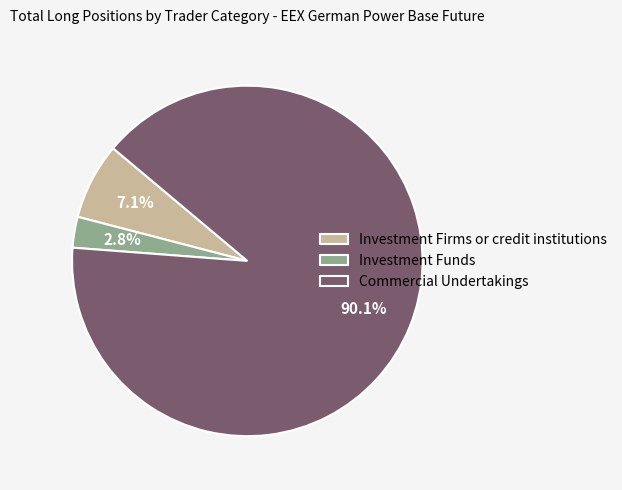

To the nearest percent, what is the combined percentage of Investment Firms or credit institutions and Commercial Undertakings?

97%